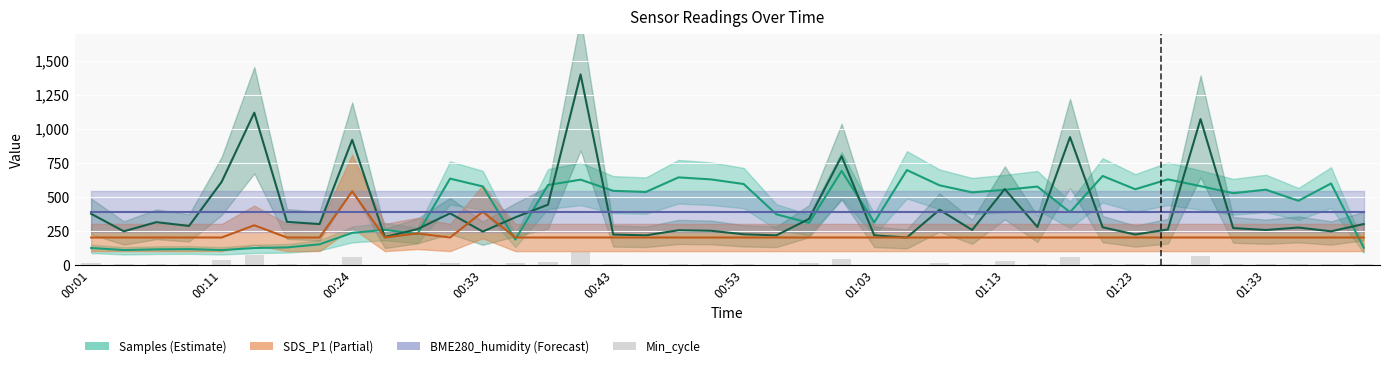

What is the total value across all series at 14?

1636.0